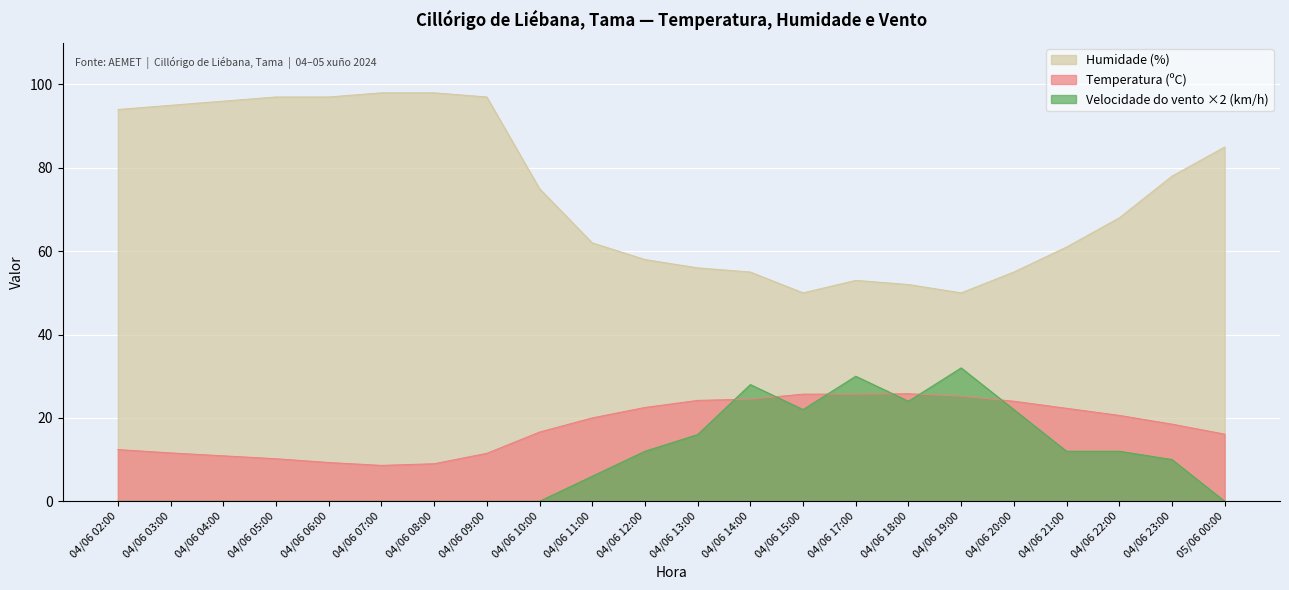

How many values in the Velocidade do vento (km/h) series exceed 10?

10